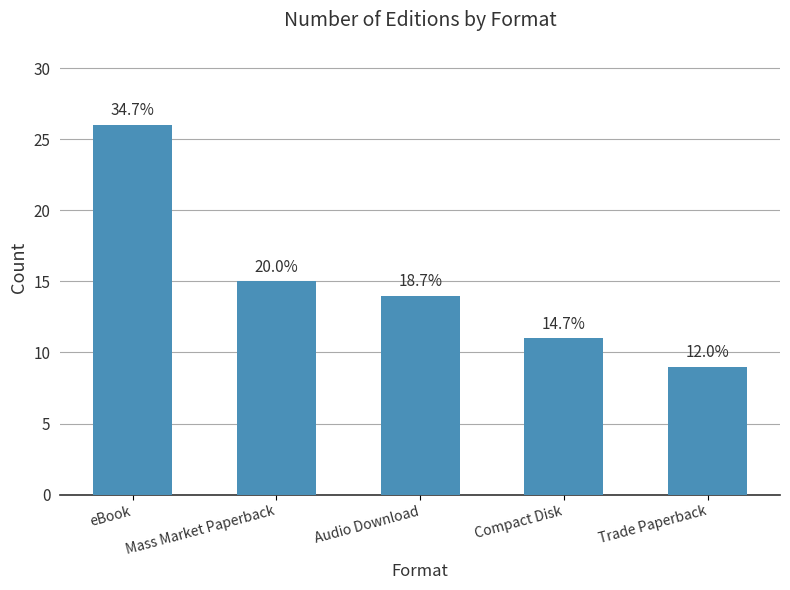

Does the chart contain any negative values?

No